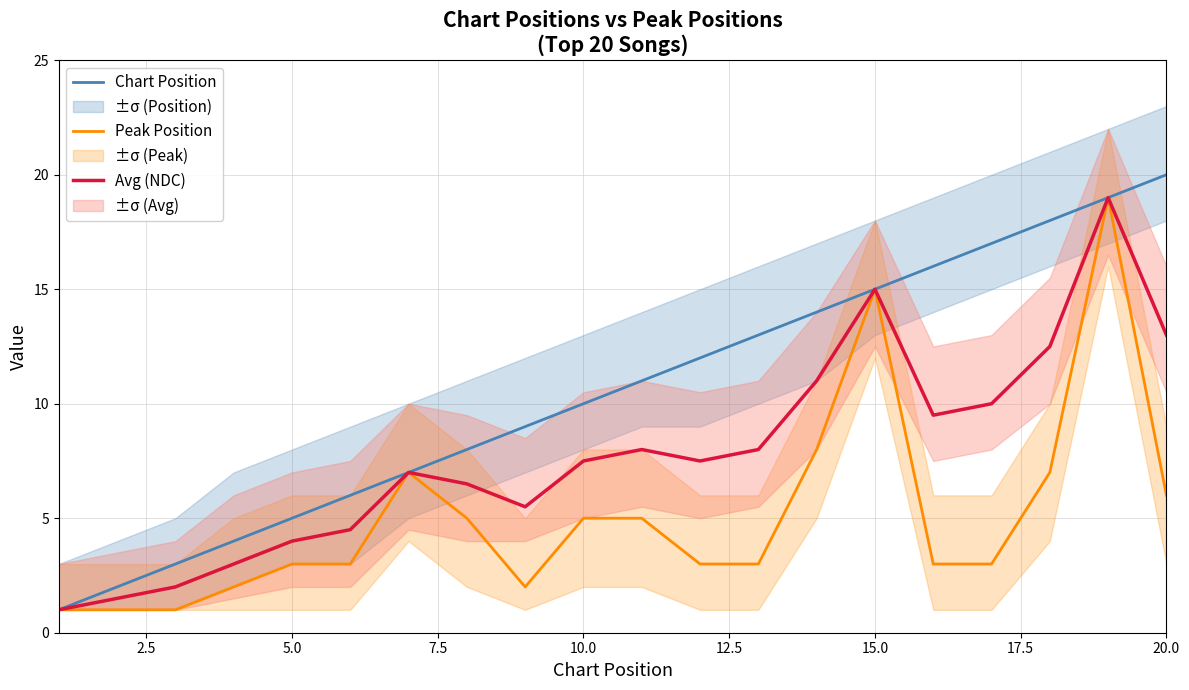

True or false: Chart Position and Avg (NDC) intersect in this chart.

False